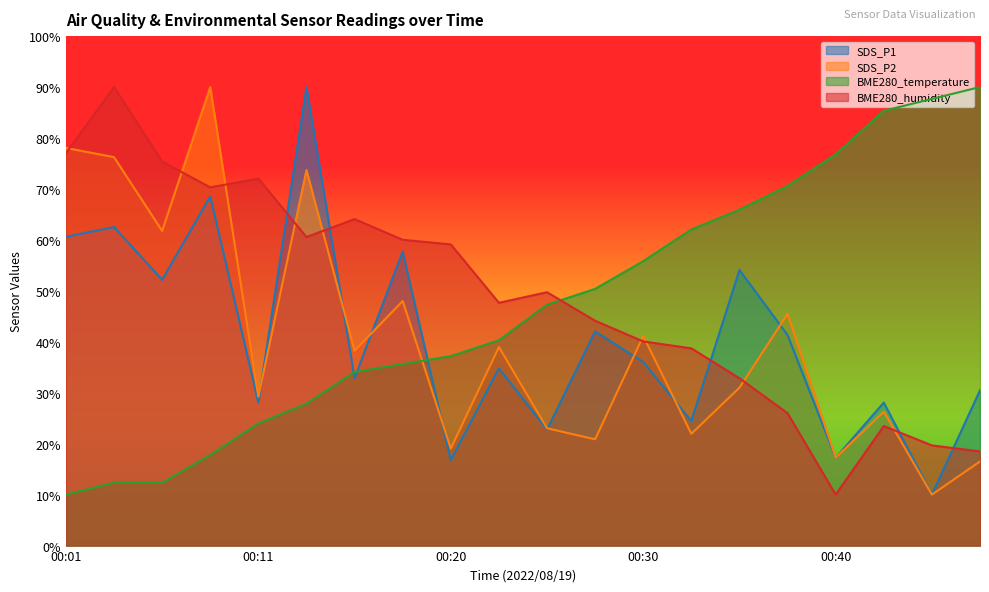

Which label corresponds to the smallest value in the chart?

00:45